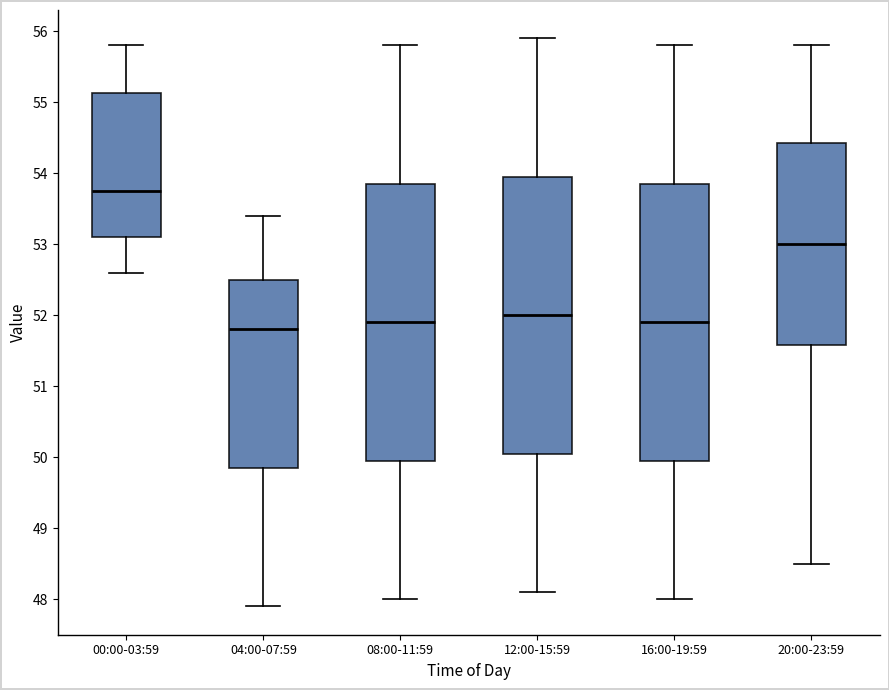

Reading left to right, transcribe this box plot: for each box, give where its median line is, the range the box spans, and where its two whiskers end, as read against the y-axis. The values are not printed on the chart, so give them approximately, as read against the axis.

00:00-03:59: median 53.8, box 53.1 to 55.1, whiskers 52.6 to 55.8
04:00-07:59: median 51.8, box 49.9 to 52.5, whiskers 47.9 to 53.4
08:00-11:59: median 51.9, box 50.0 to 53.9, whiskers 48.0 to 55.8
12:00-15:59: median 52.0, box 50.1 to 54.0, whiskers 48.1 to 55.9
16:00-19:59: median 51.9, box 50.0 to 53.9, whiskers 48.0 to 55.8
20:00-23:59: median 53.0, box 51.6 to 54.4, whiskers 48.5 to 55.8